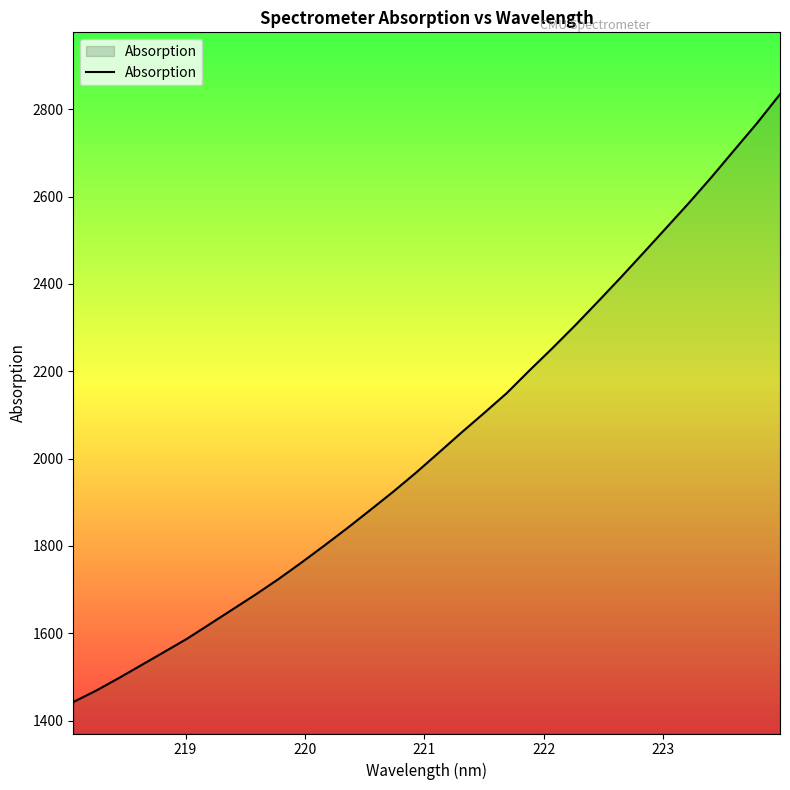

What is the difference between the maximum and minimum values?

1392.0